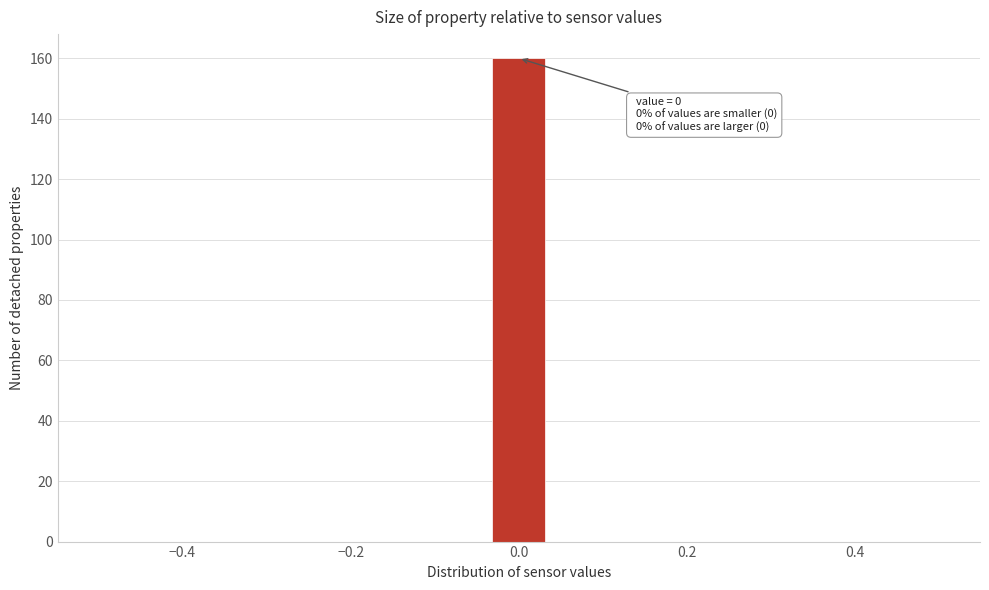

Read against the x-axis, roughly where is the centre of the tallest bar?

0.00